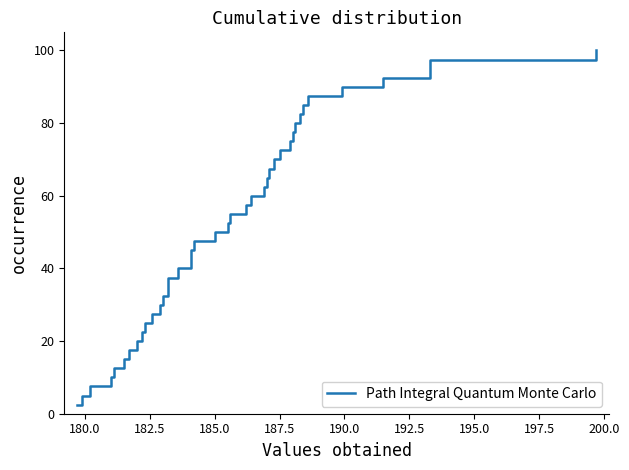

How many values exceed 52?

20